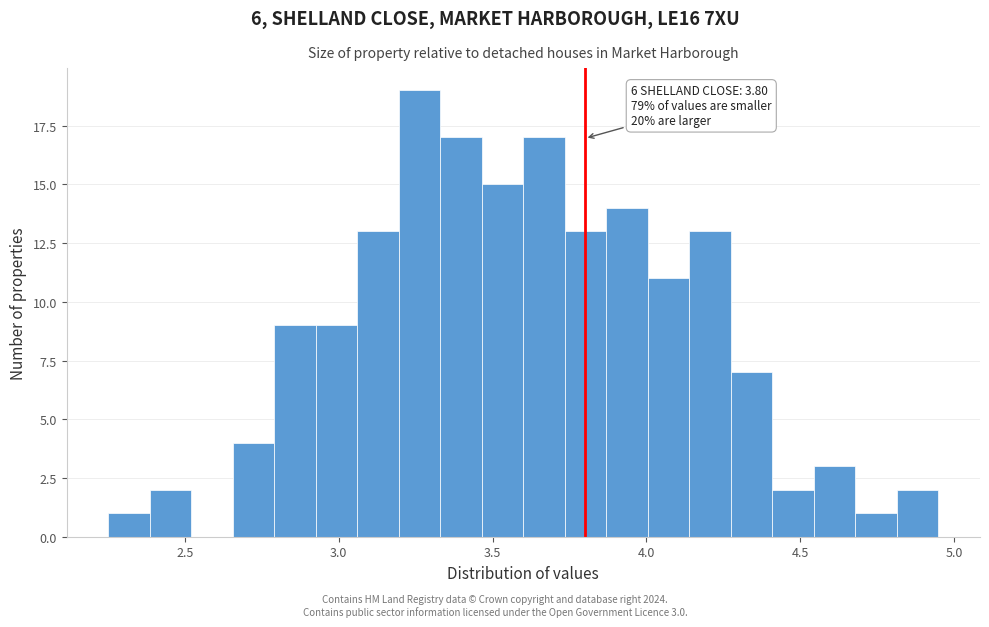

Read against the x-axis, roughly where is the centre of the tallest bar?

3.25